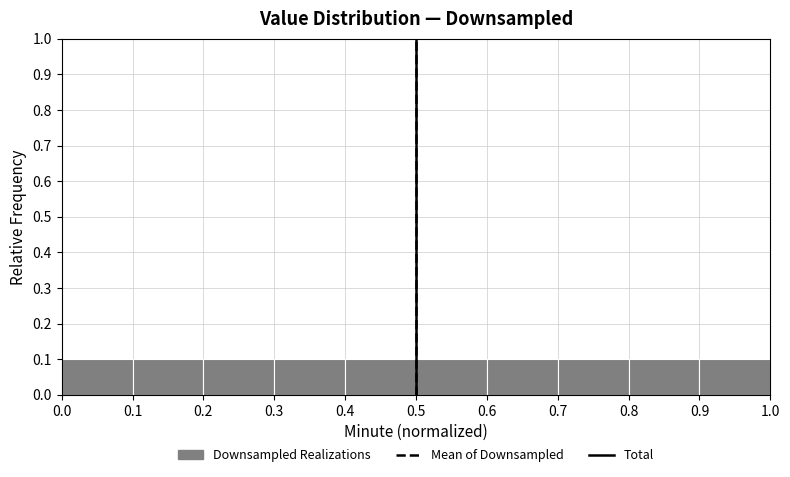

What is the height of the bar covering 0.3 to 0.4 on the x-axis? The values are not printed on the chart, so give them approximately, as read against the axis.

0.1